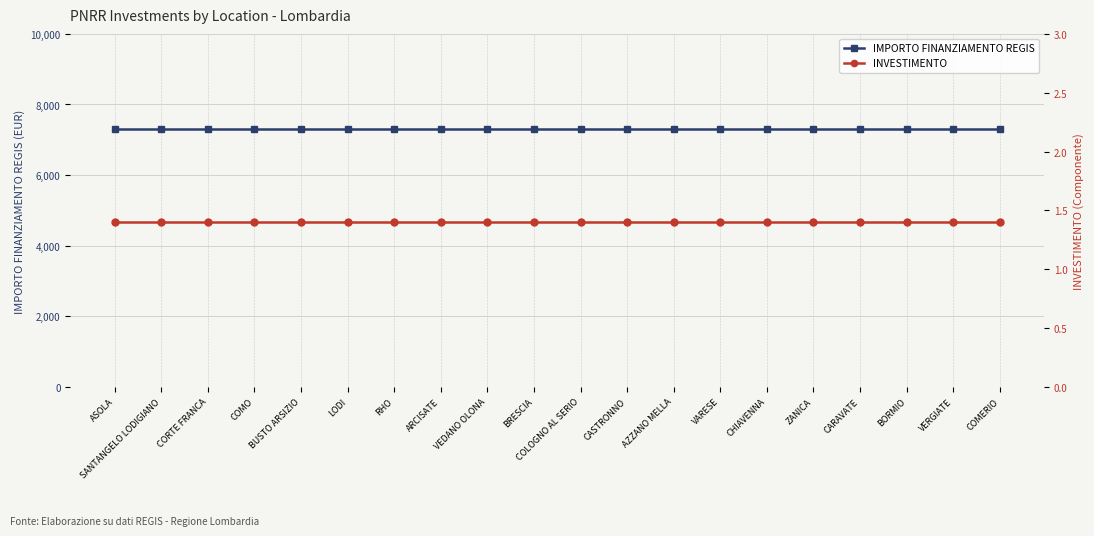

Is the value of INVESTIMENTO at BUSTO ARSIZIO greater than the value of IMPORTO FINANZIAMENTO REGIS at CHIAVENNA?

No